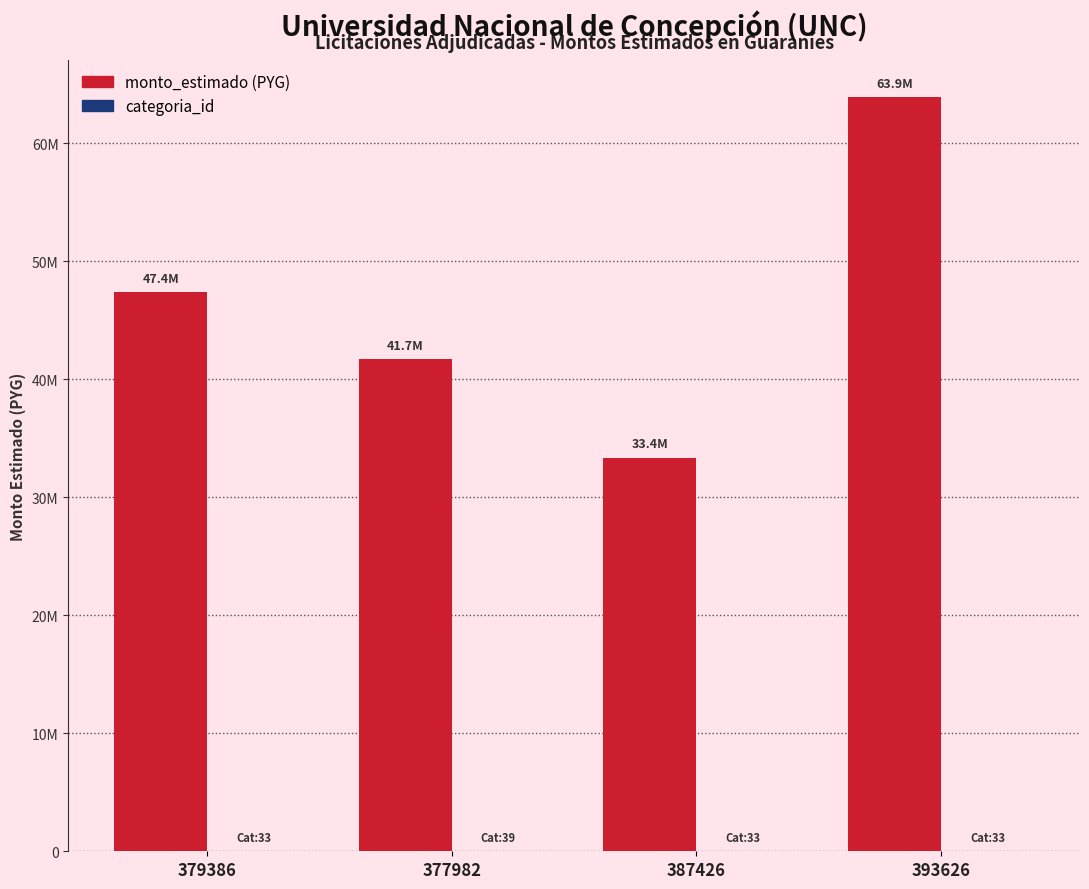

What is the greatest value displayed?

63891599